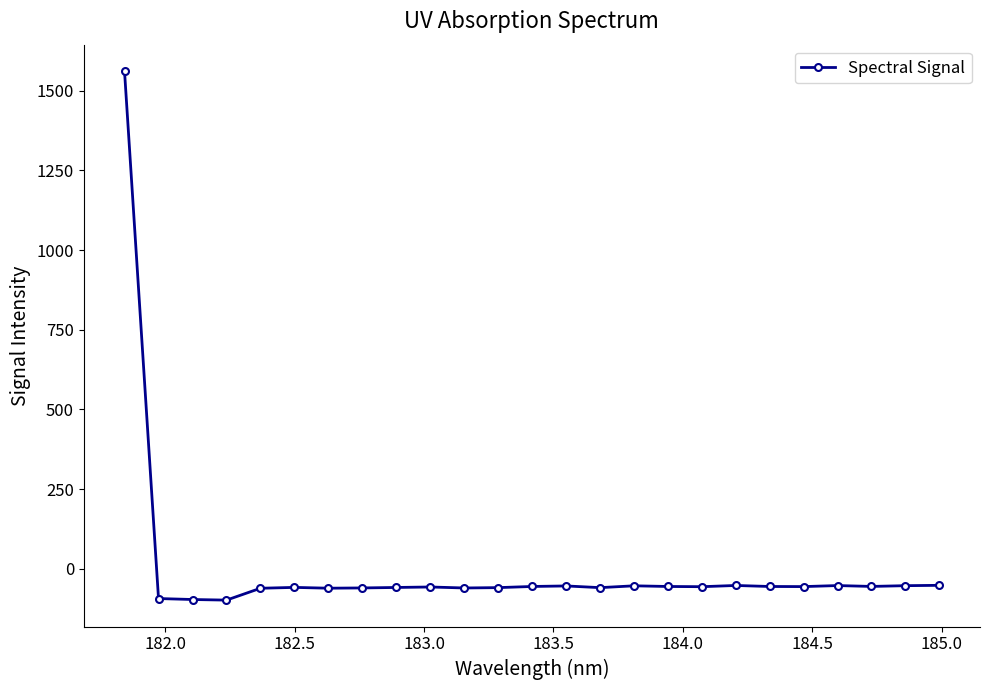

What is the maximum value shown in the chart?

1561.4